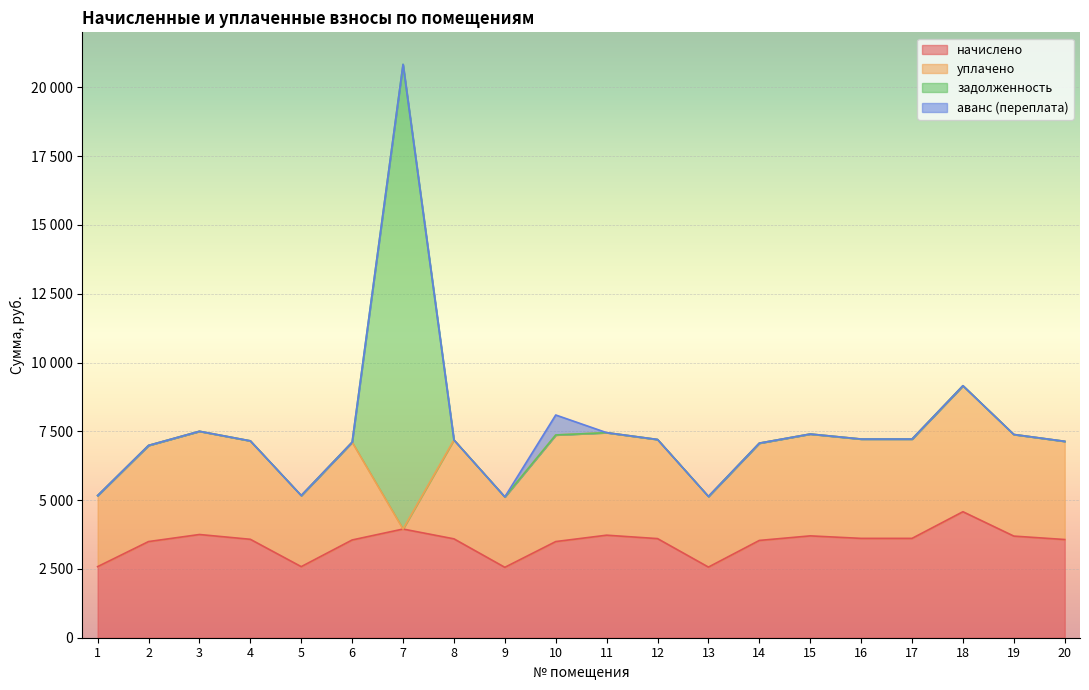

Which series has the largest range (max minus min)?

задолженность